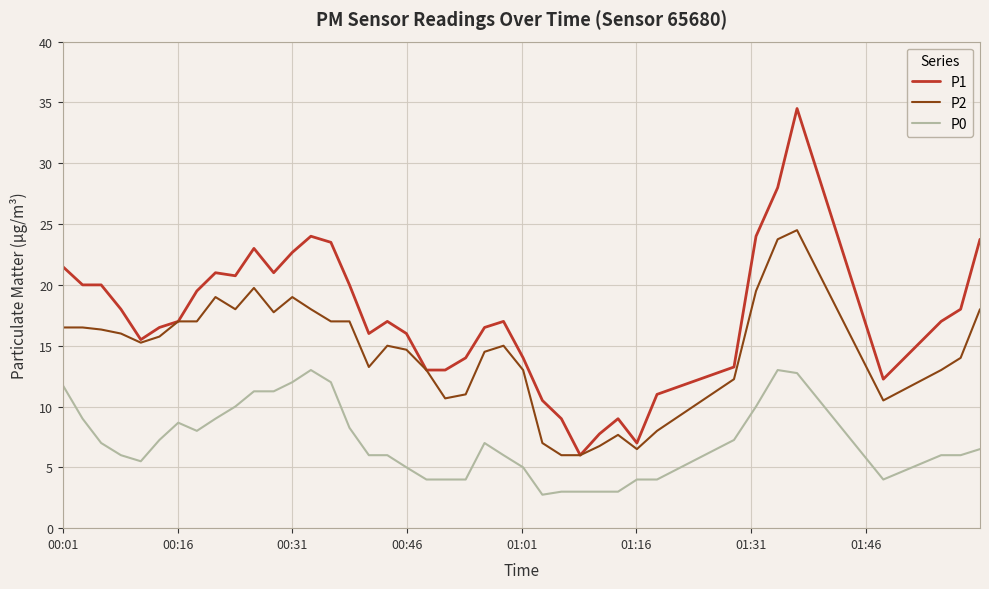

Rank the series by their average value, from lowest to highest.

P0, P2, P1